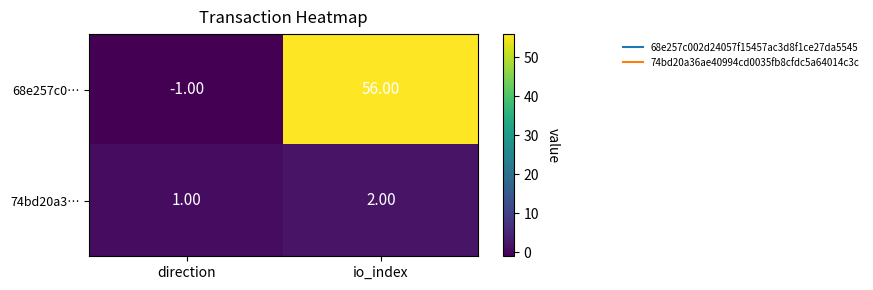

What is the maximum value shown in the chart?

56